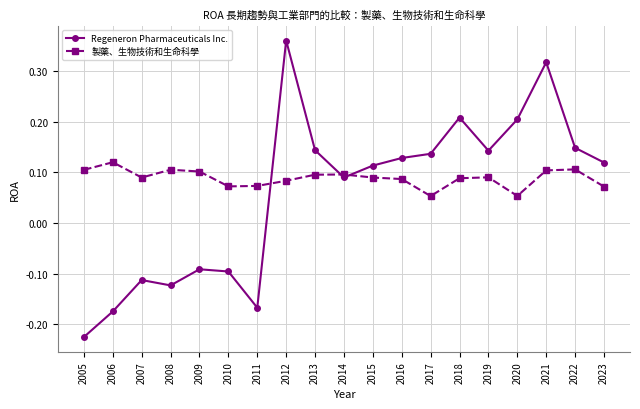

Count the 製藥、生物技術和生命科學 values in the range 0 to 1.

19